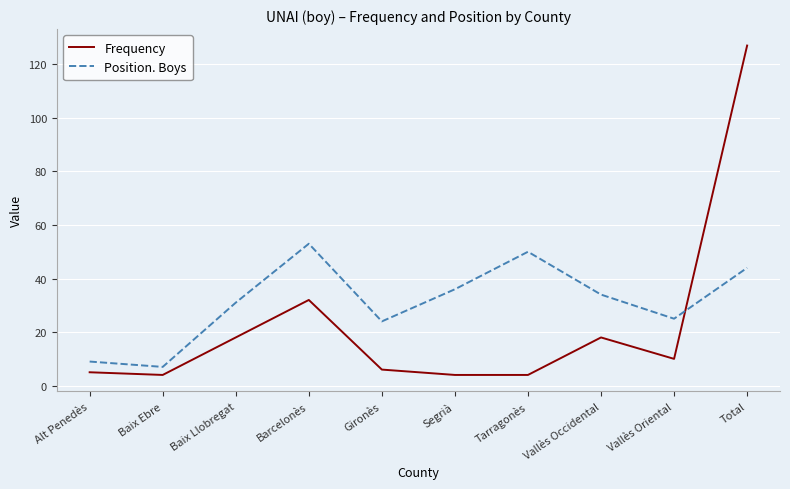

What is the total value across all series at Gironès?

30